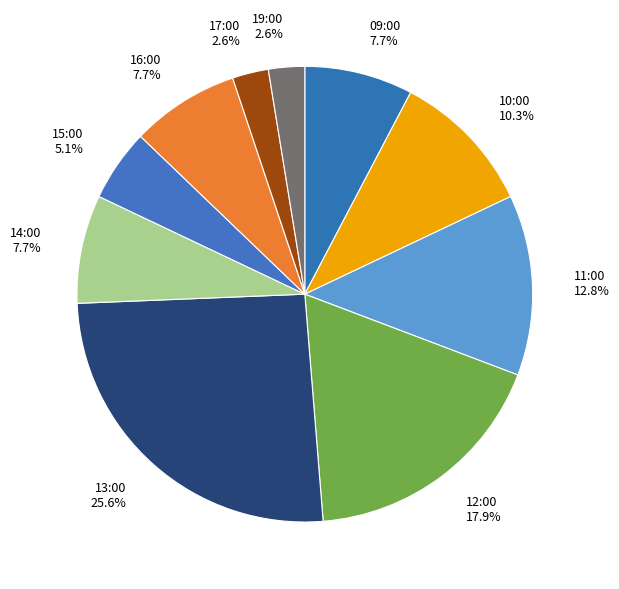

Is there a majority slice in this chart?

No